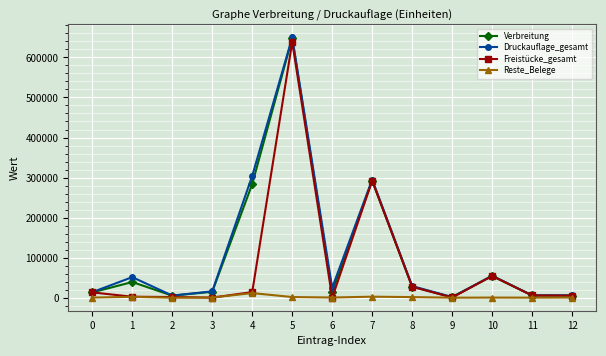

Count the number of categories in the chart.

13